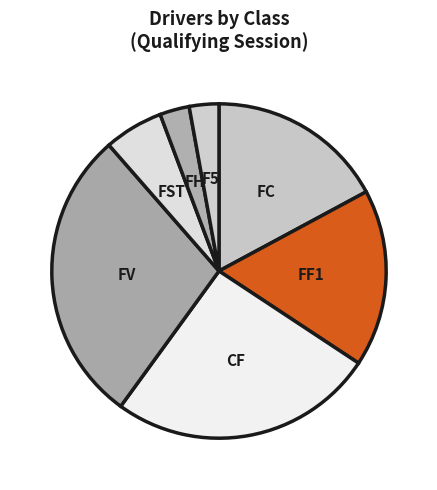

Is it true that F5 is 13% of the pie?

False